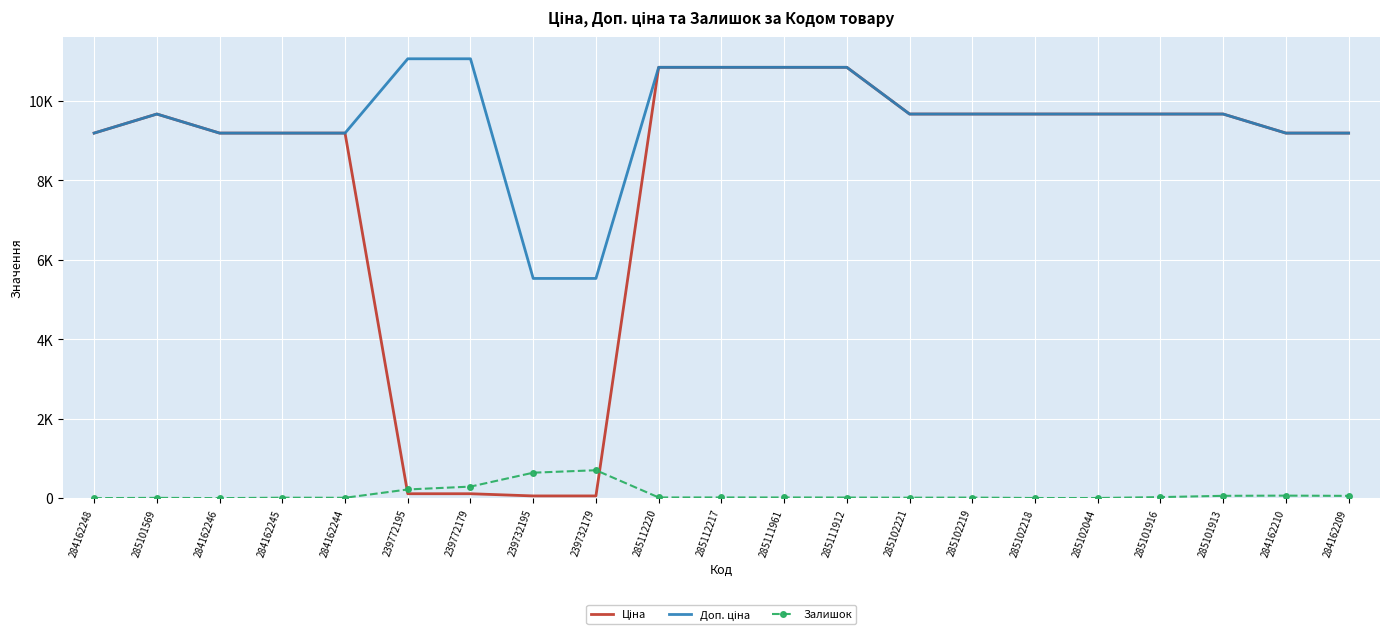

How many values in the Ціна series exceed 9664?

11